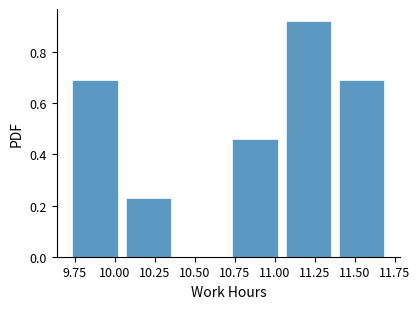

Reading left to right, transcribe this chart: for each bar, give the range it covers on the x-axis and its height. Neither the bar edges nor the heights are printed on the chart, so give them approximately, as read against the axes.

9.70 to 10.05: 0.70
10.05 to 10.40: 0.24
10.40 to 10.70: 0
10.70 to 11.05: 0.46
11.05 to 11.40: 0.92
11.40 to 11.70: 0.70